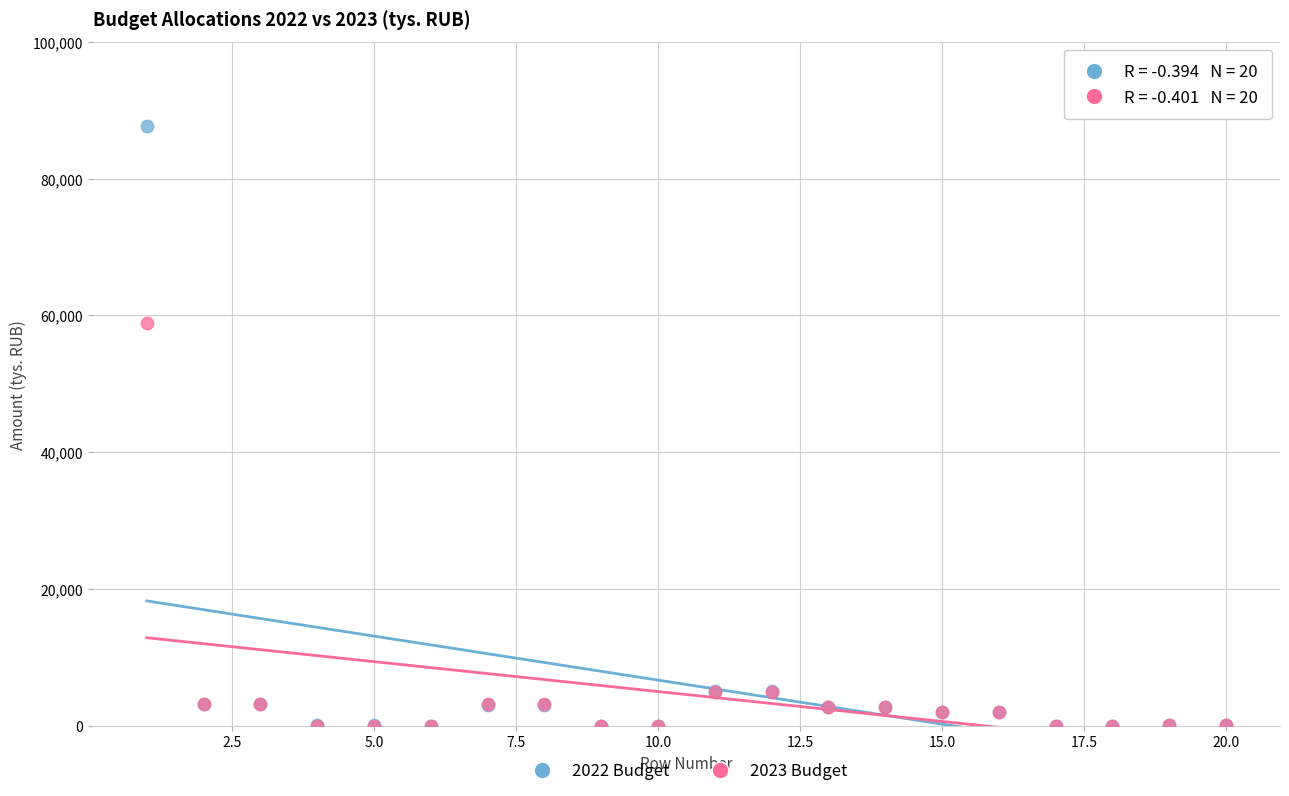

Across all series, what Y value is closest to 43873?

58881.7